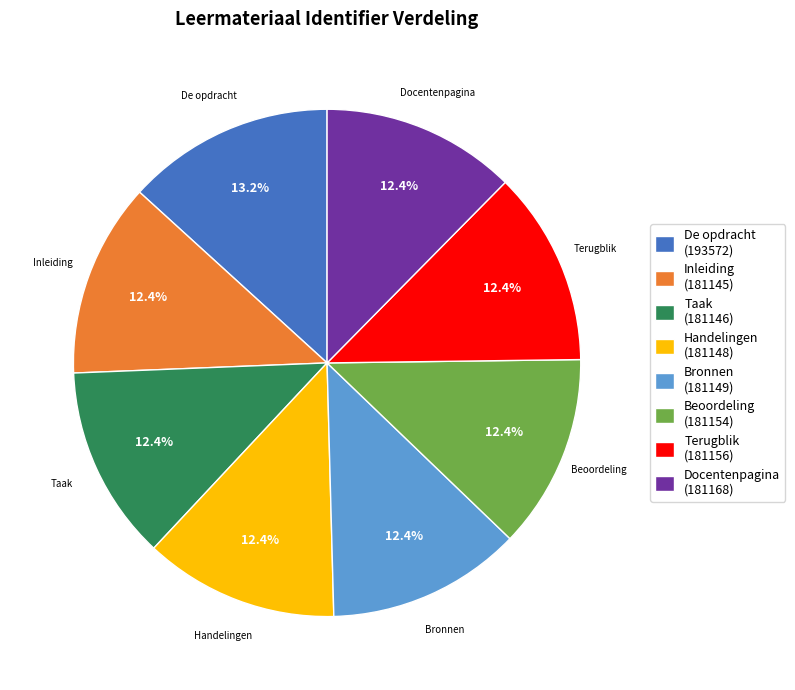

Which slice is the largest?

De opdracht (193572)